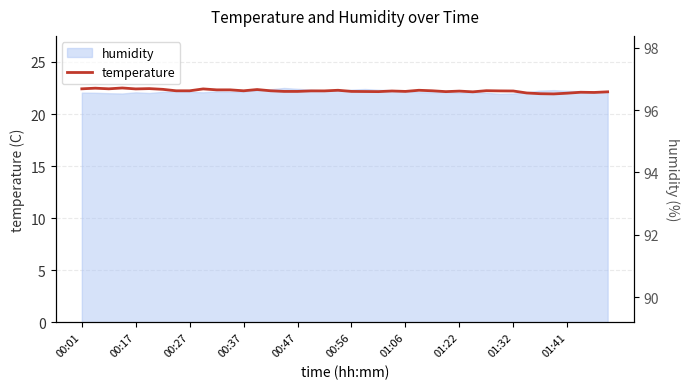

What is the highest value of the temperature series?

22.5